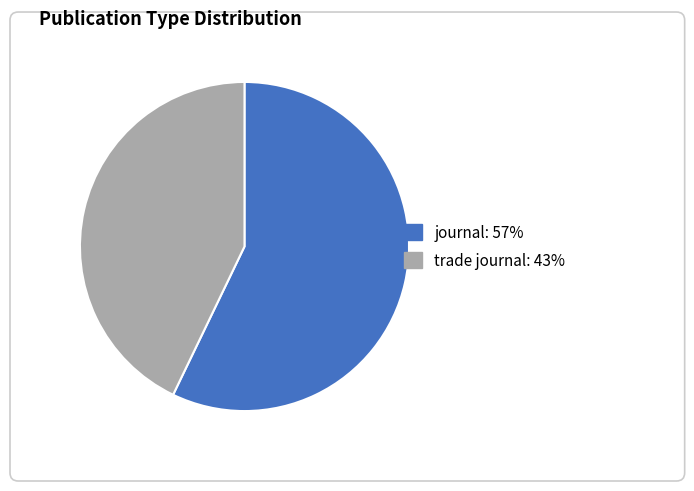

Rank the categories by value from highest to lowest.

journal, trade journal